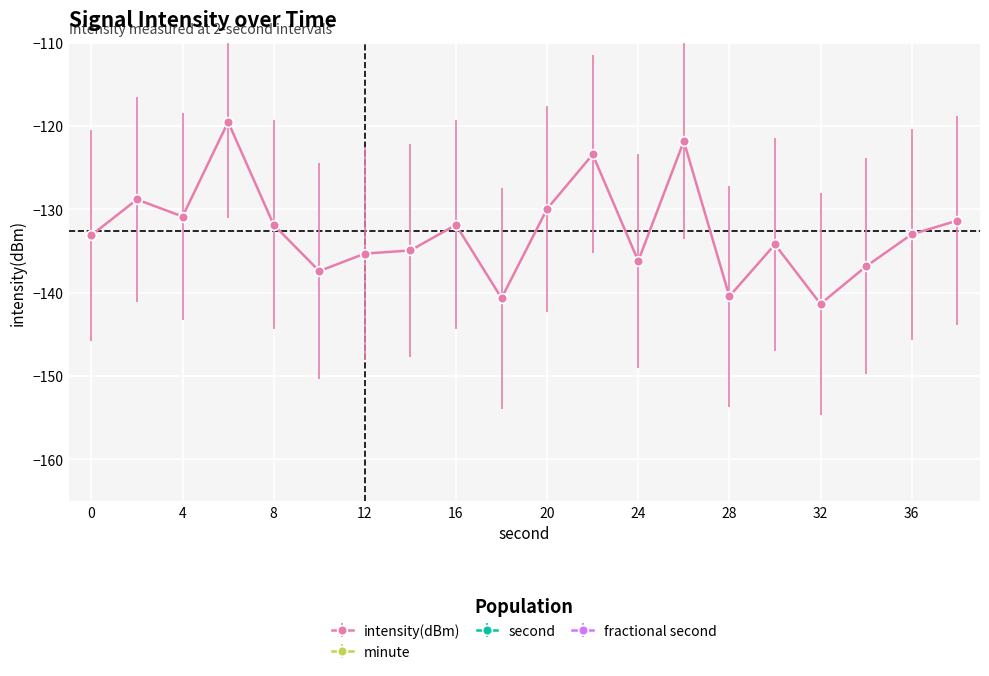

True or false: second has a value of 28.0 at 28.

True